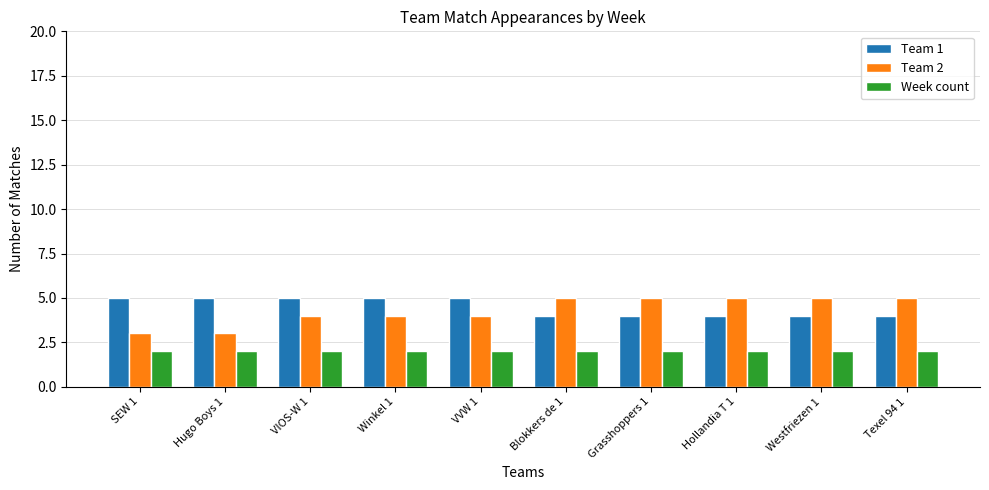

What is the spread (max minus min) of values at Westfriezen 1?

3